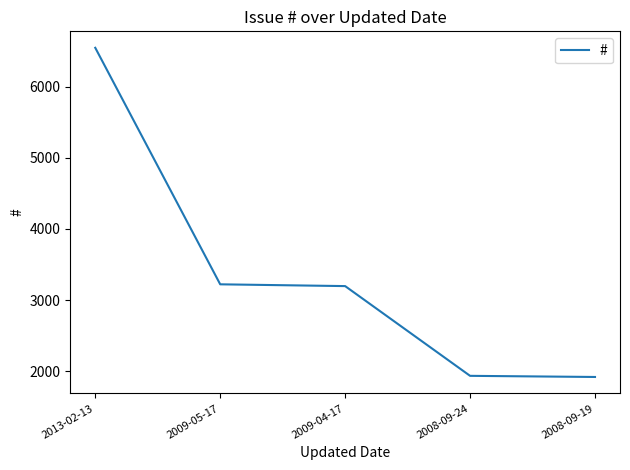

Which category has the highest value across all series?

2013-02-13